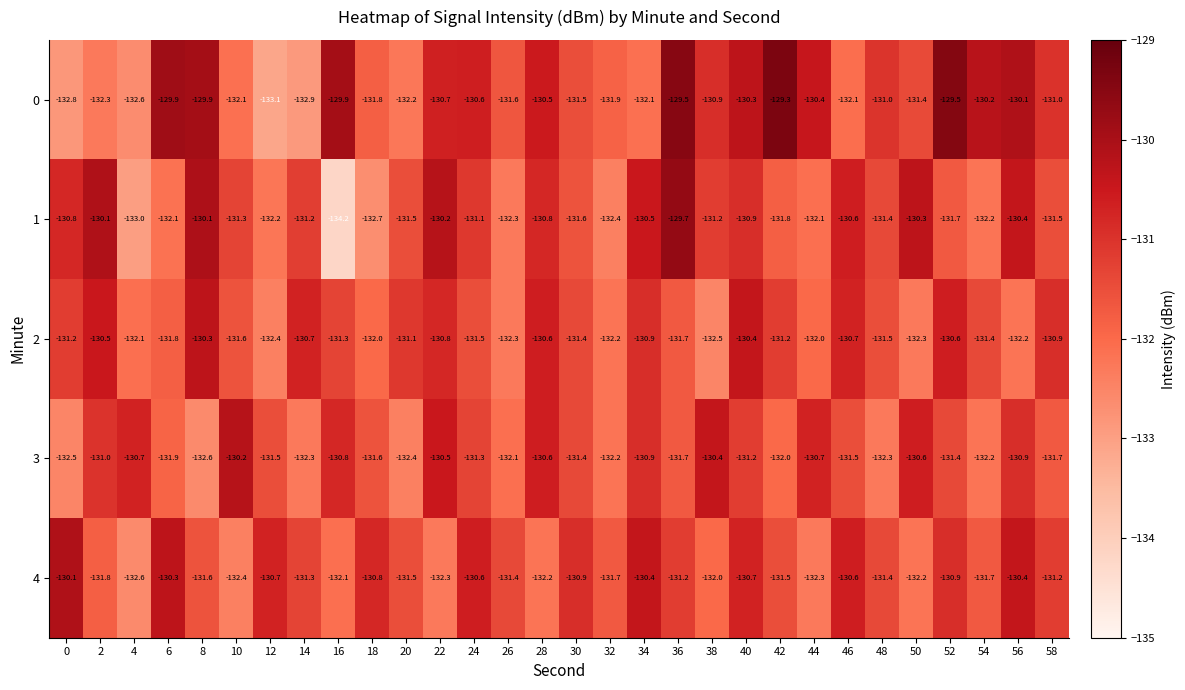

Rank the series by their maximum value, from highest to lowest.

0, 1, 4, 3, 2